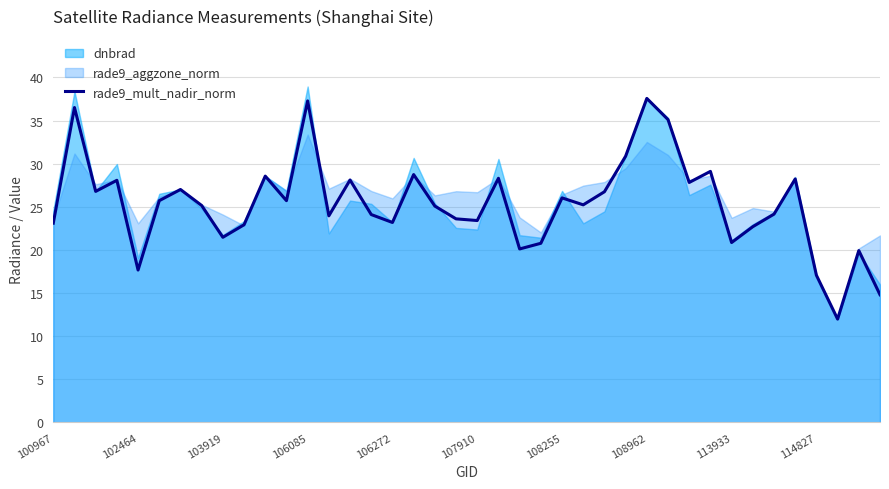

How many values exceed 25?

22